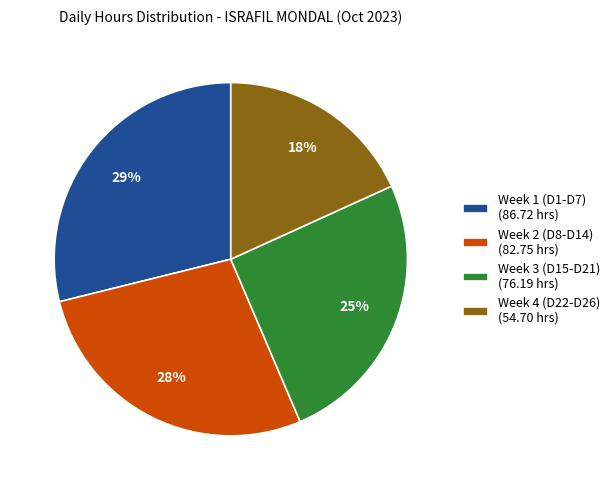

Rank the categories by value from lowest to highest.

Week 4 (D22-D26) (54.70 hrs), Week 3 (D15-D21) (76.19 hrs), Week 2 (D8-D14) (82.75 hrs), Week 1 (D1-D7) (86.72 hrs)